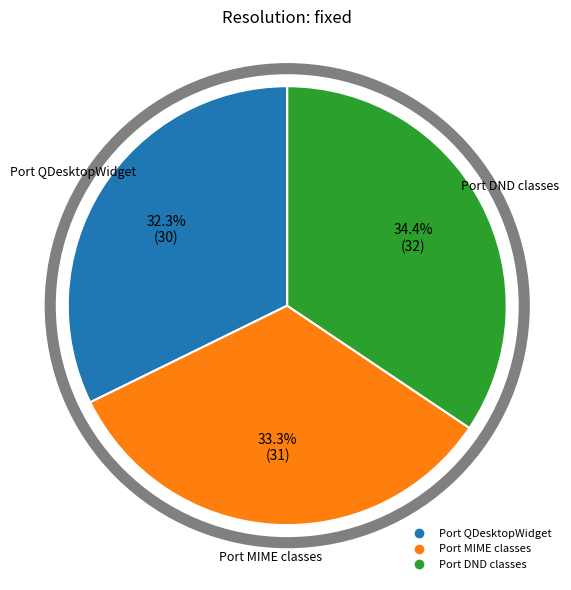

How many segments does this pie chart have?

3